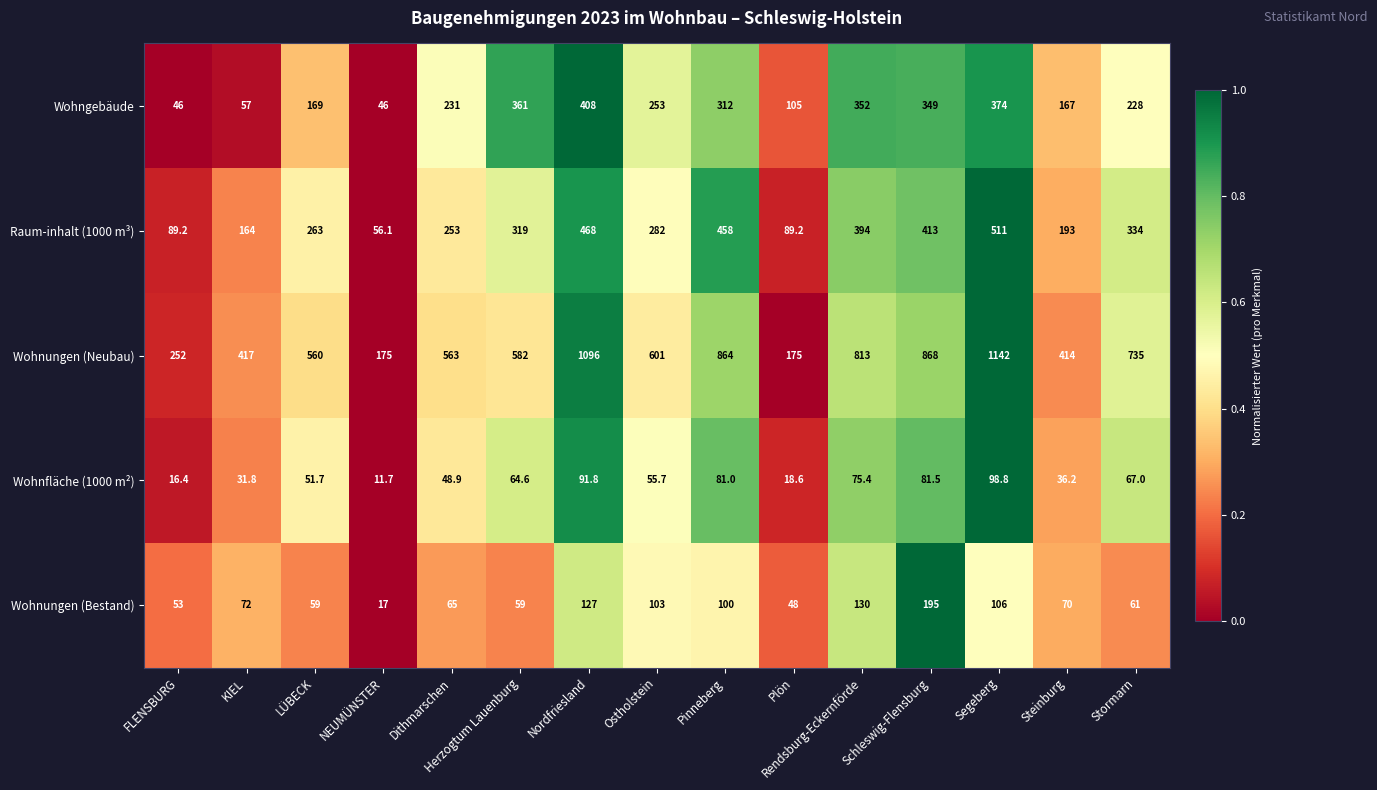

What is the average value of the Wohnungen (Neubau) series?

617.1